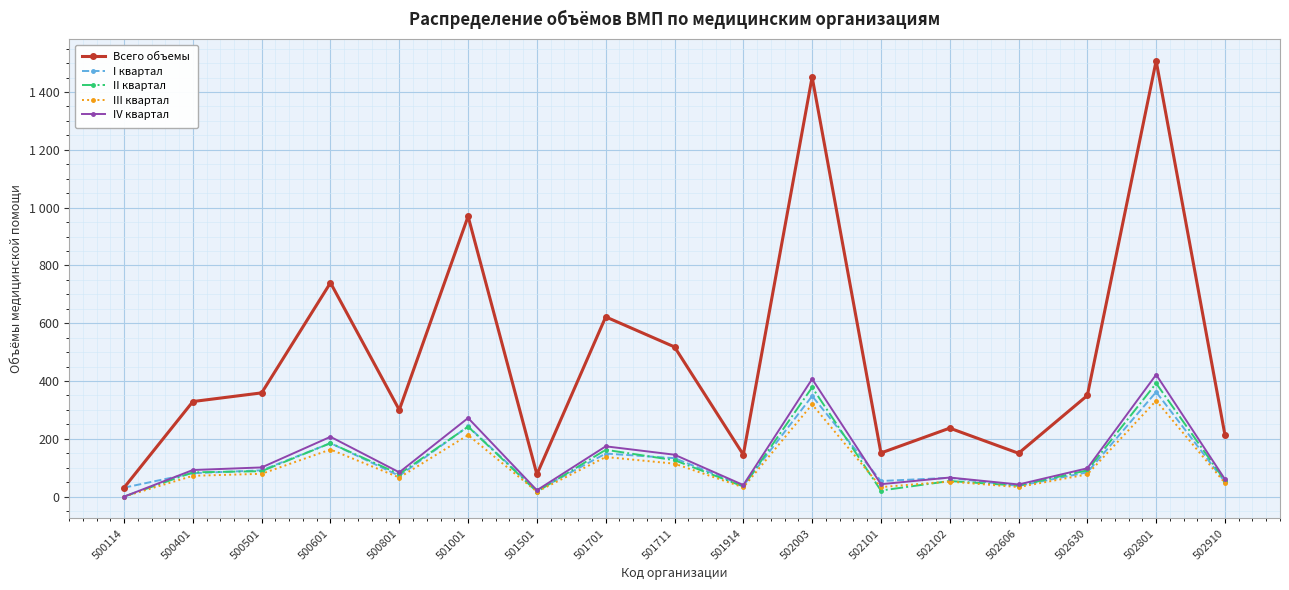

List the series in order of their peak value, lowest first.

III квартал, I квартал, II квартал, IV квартал, Всего объемы